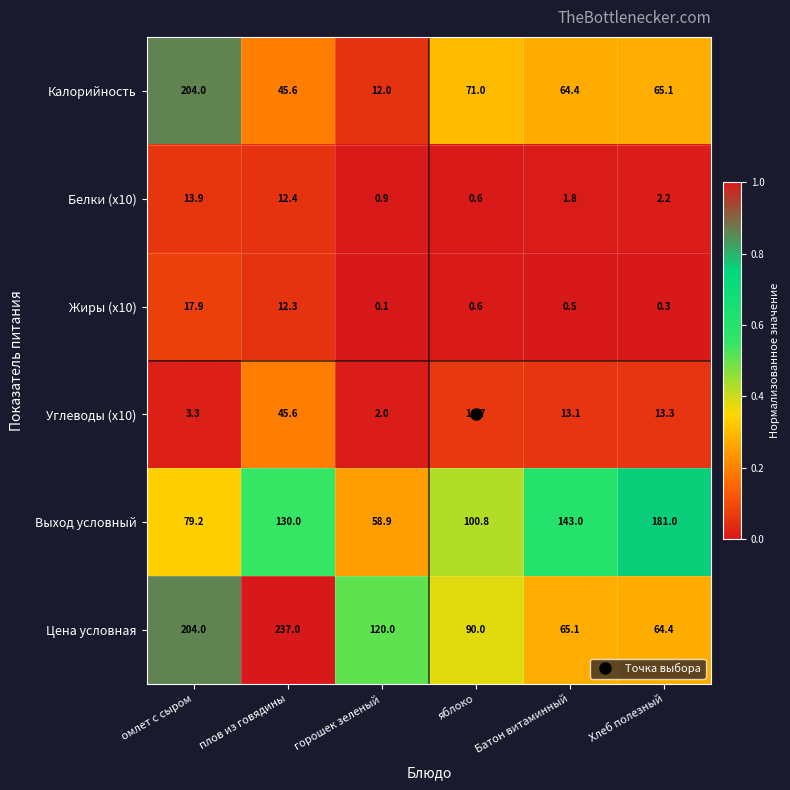

Which series has the largest total across all categories?

Цена условная